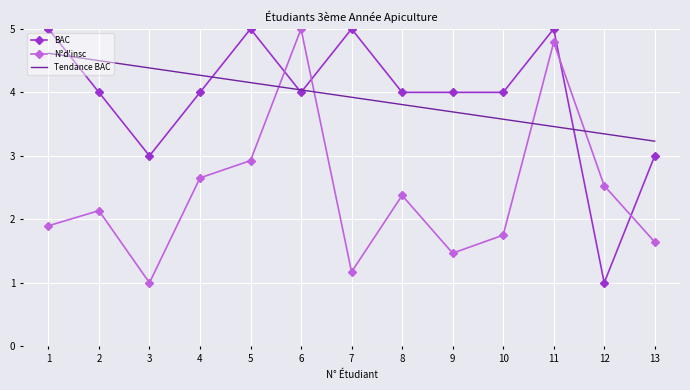

The Tendance BAC series shows 1.5 at 10. True or false?

False